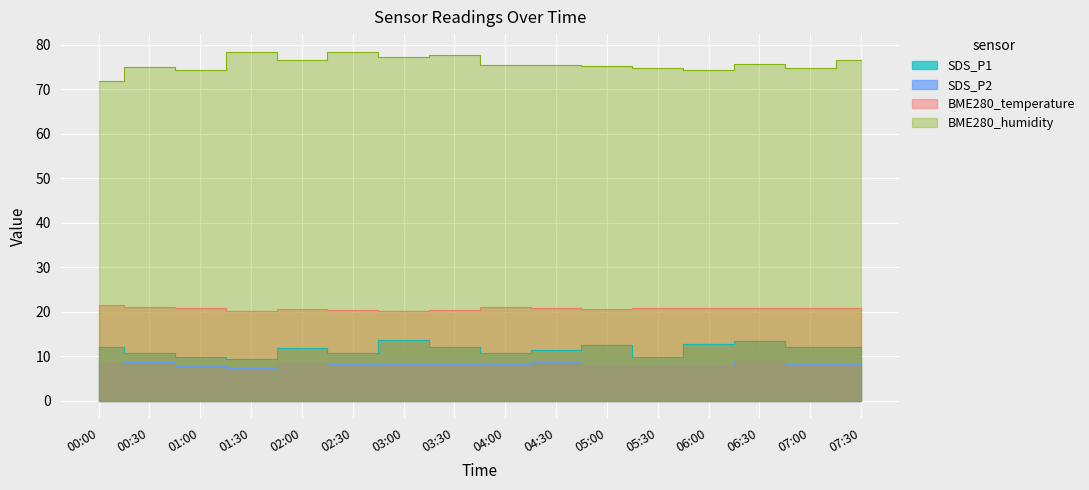

What is the difference between the second highest and second lowest values in the SDS_P1 series?

3.5